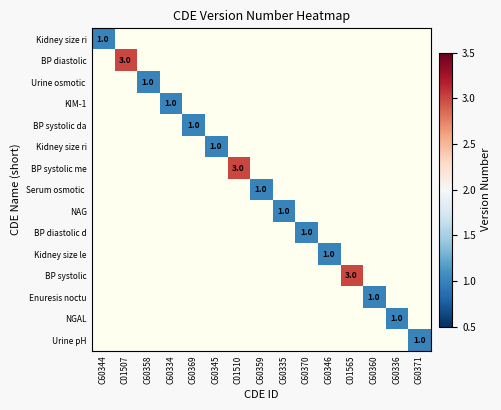

Count the number of data series in this chart.

15